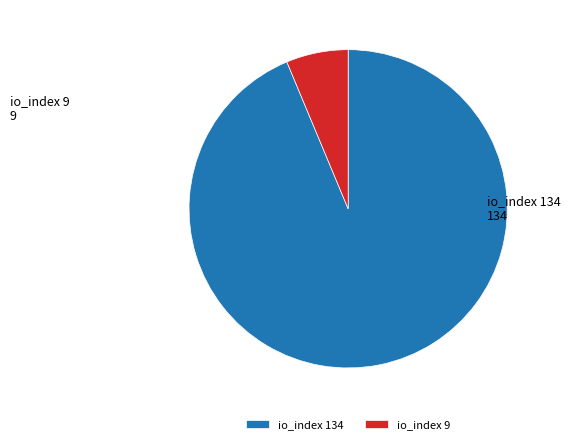

Is it true that io_index 134 is 94% of the pie?

True